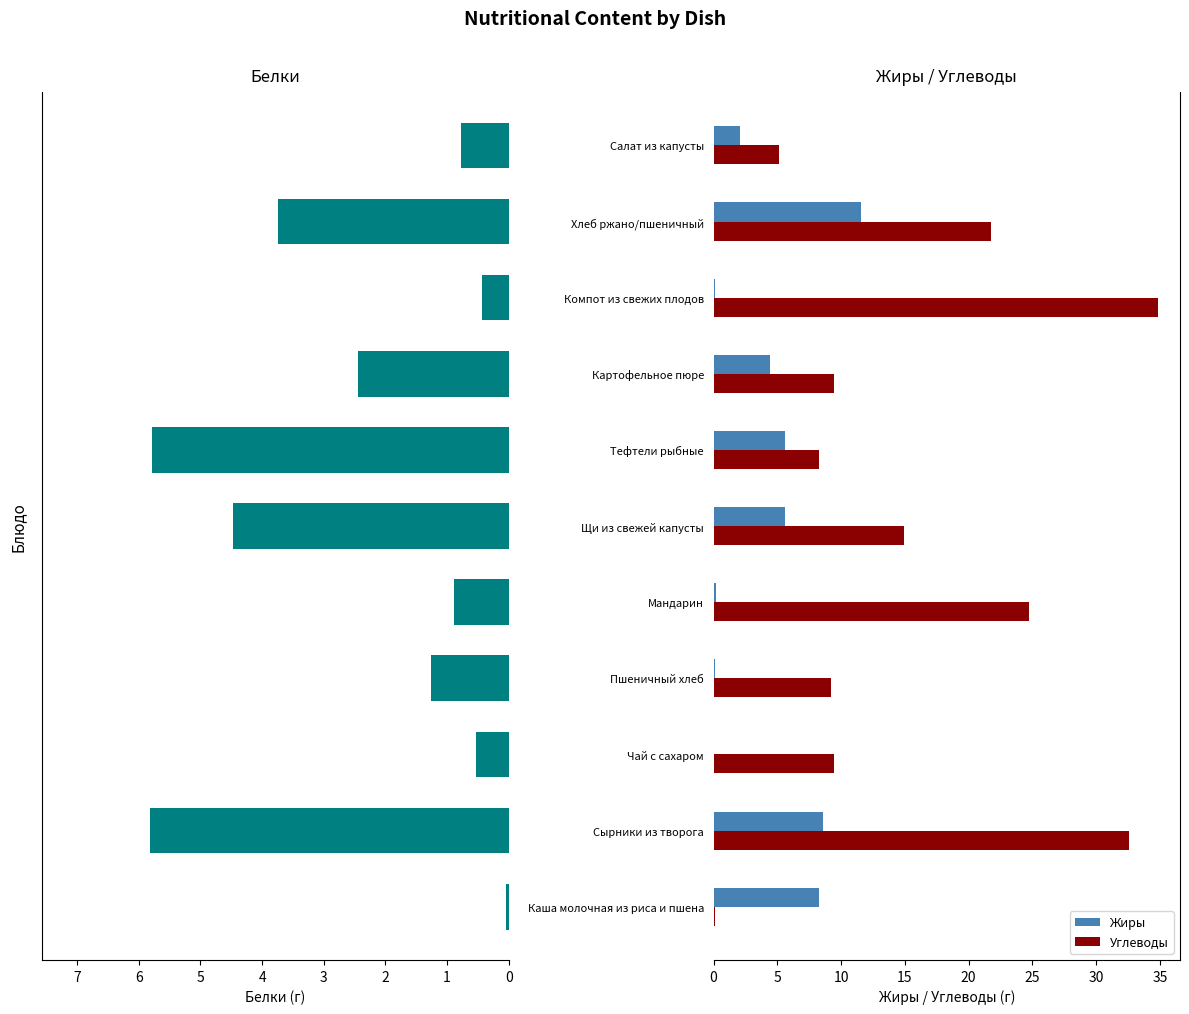

How many data points in Жиры are less than 4?

5